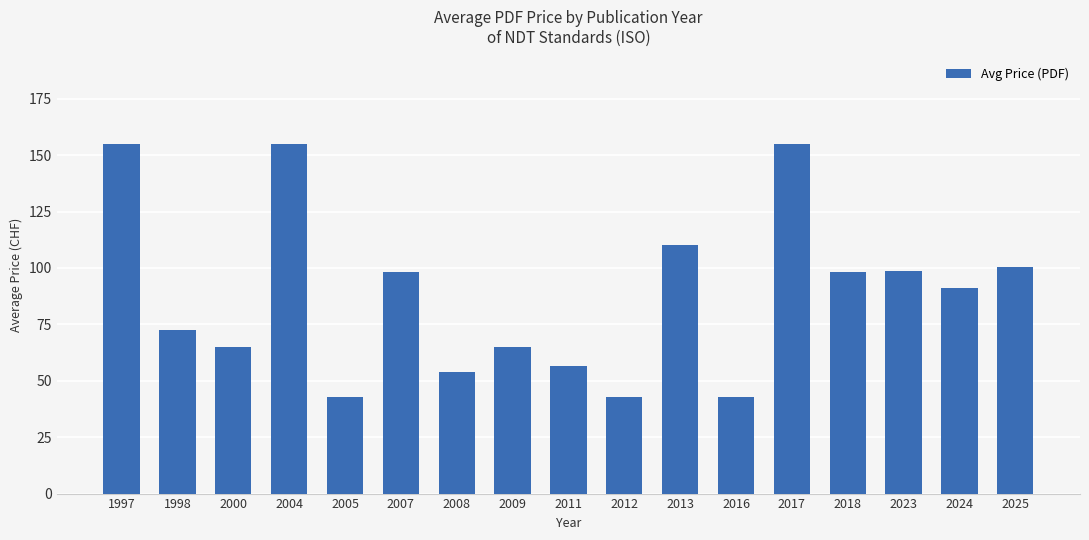

What is the minimum value shown in the chart?

43.0